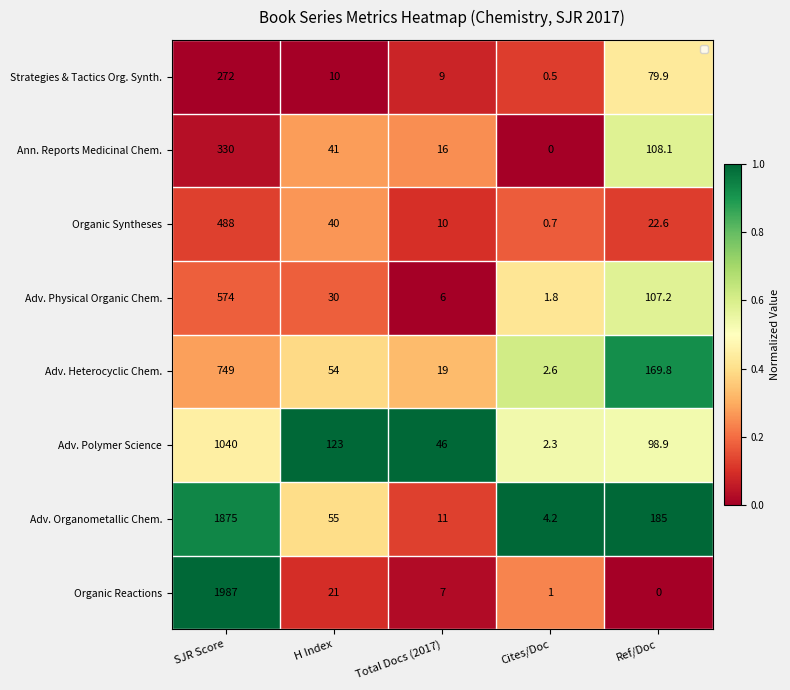

What is the total value across all series at Ref/Doc?

771.5